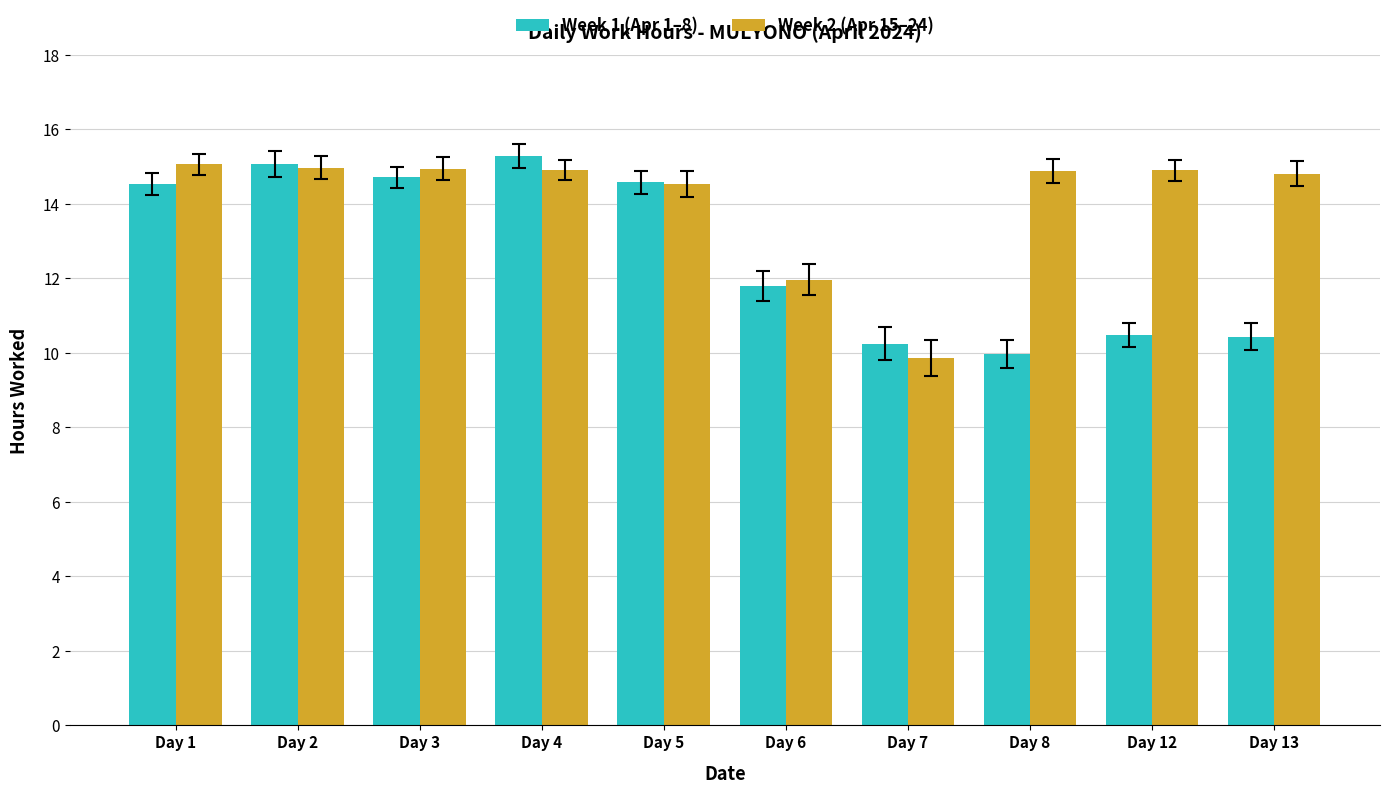

Between Day 1 and Day 4, which series saw the biggest shift?

Week 1 (Apr 1–8)